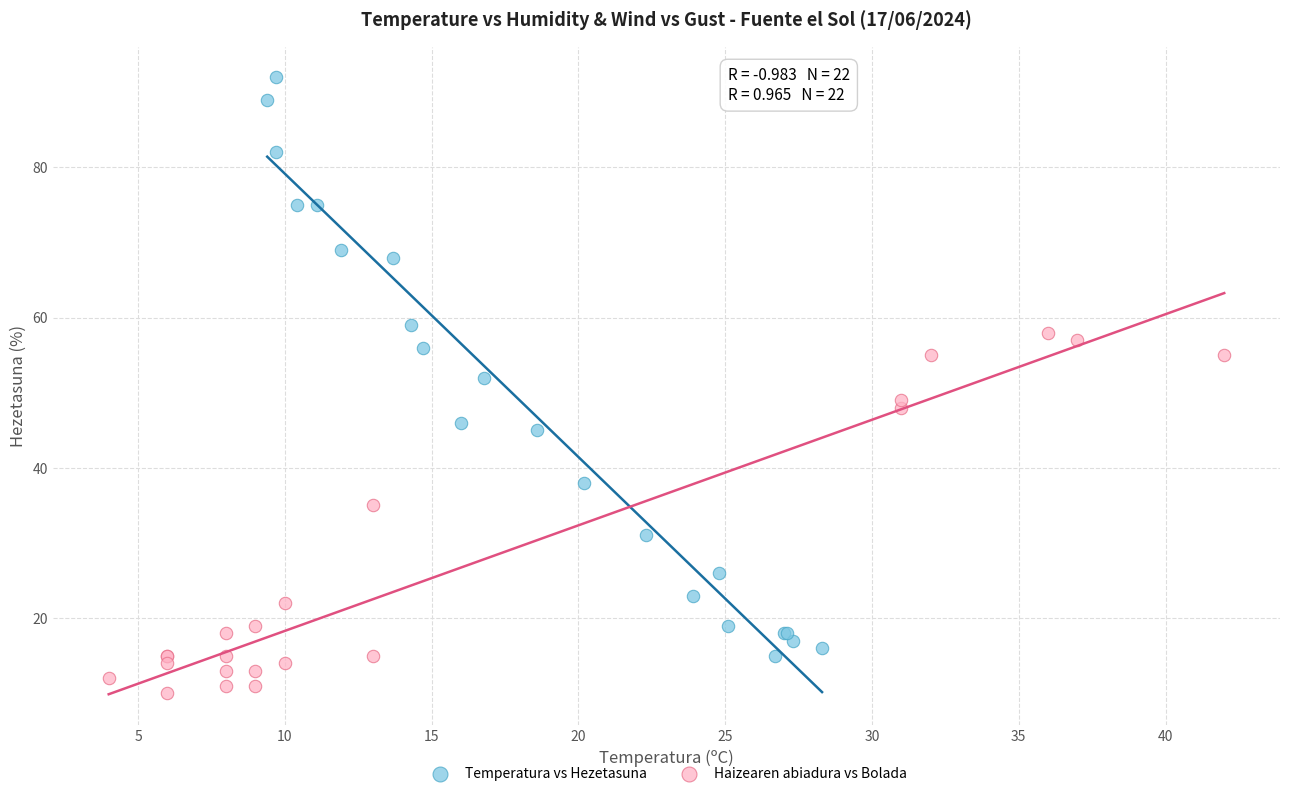

Which series contains the lowest Y value?

Haizearen abiadura vs Bolada